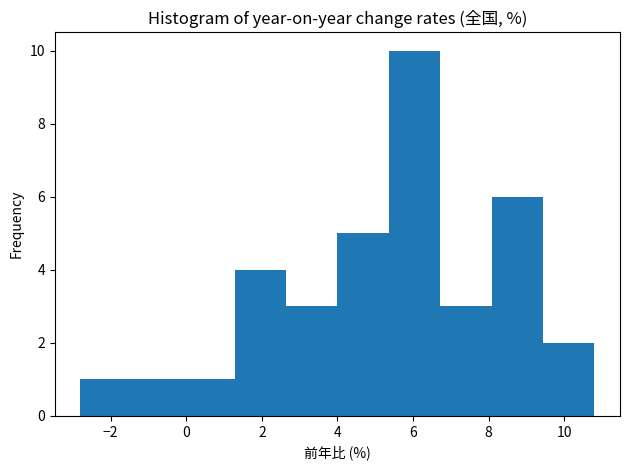

How tall is the bar that spans 6.72 to 8.08 on the x-axis? Neither the bar edges nor the heights are printed on the chart, so give them approximately, as read against the axes.

3